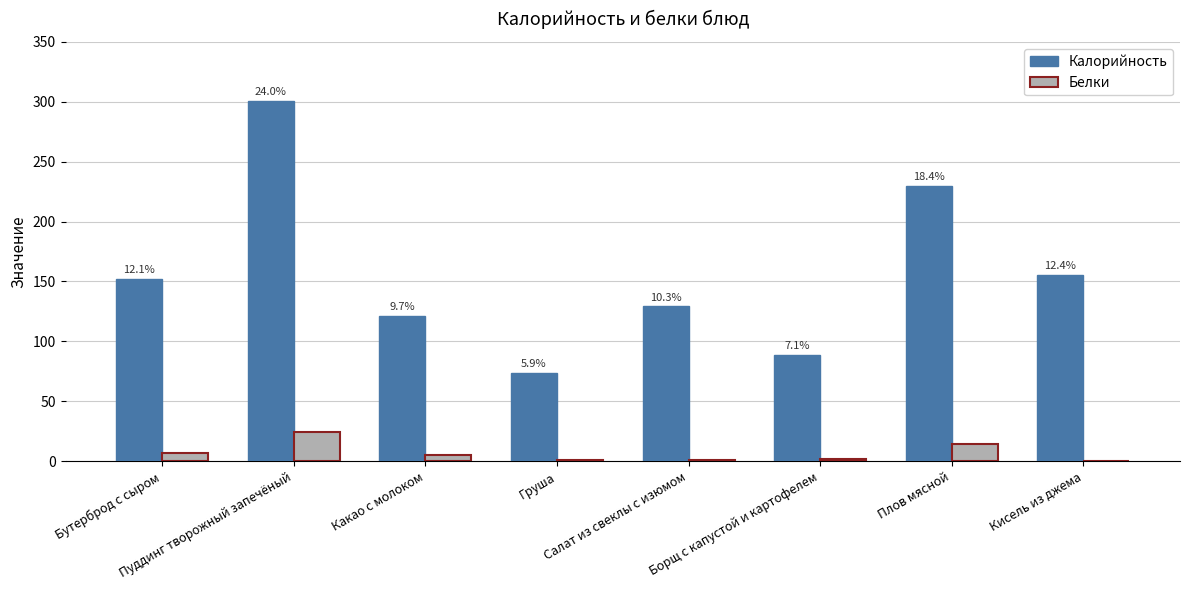

Which series has the largest range (max minus min)?

Калорийность